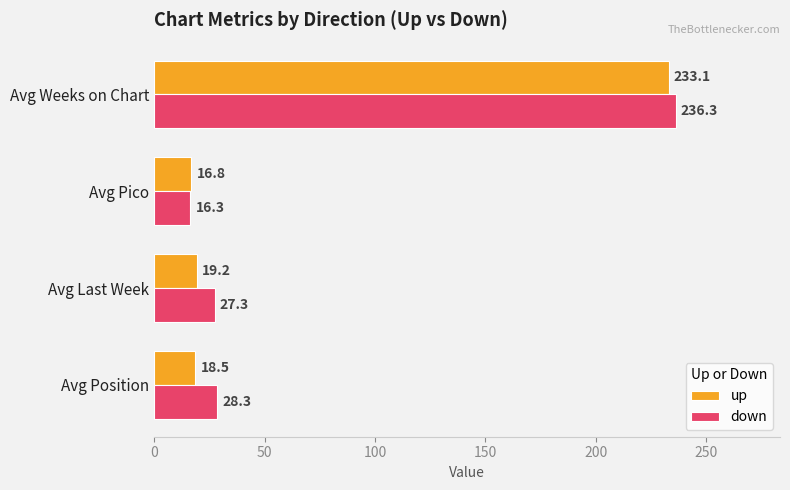

The value of up at Avg Weeks on Chart is 308.2. True or false?

False